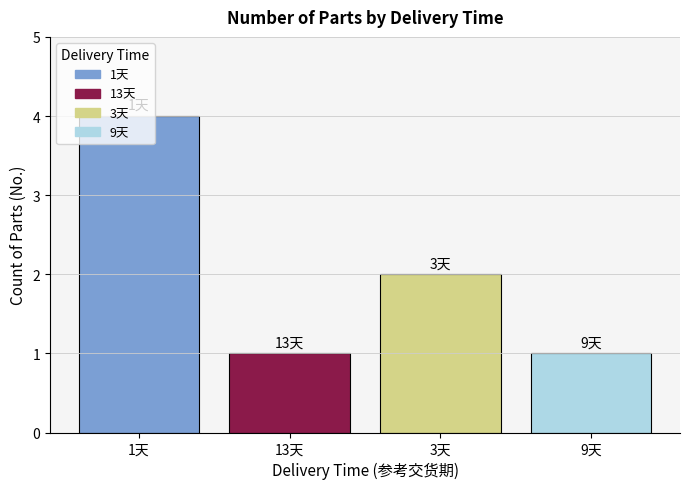

How many distinct data groups are displayed?

1